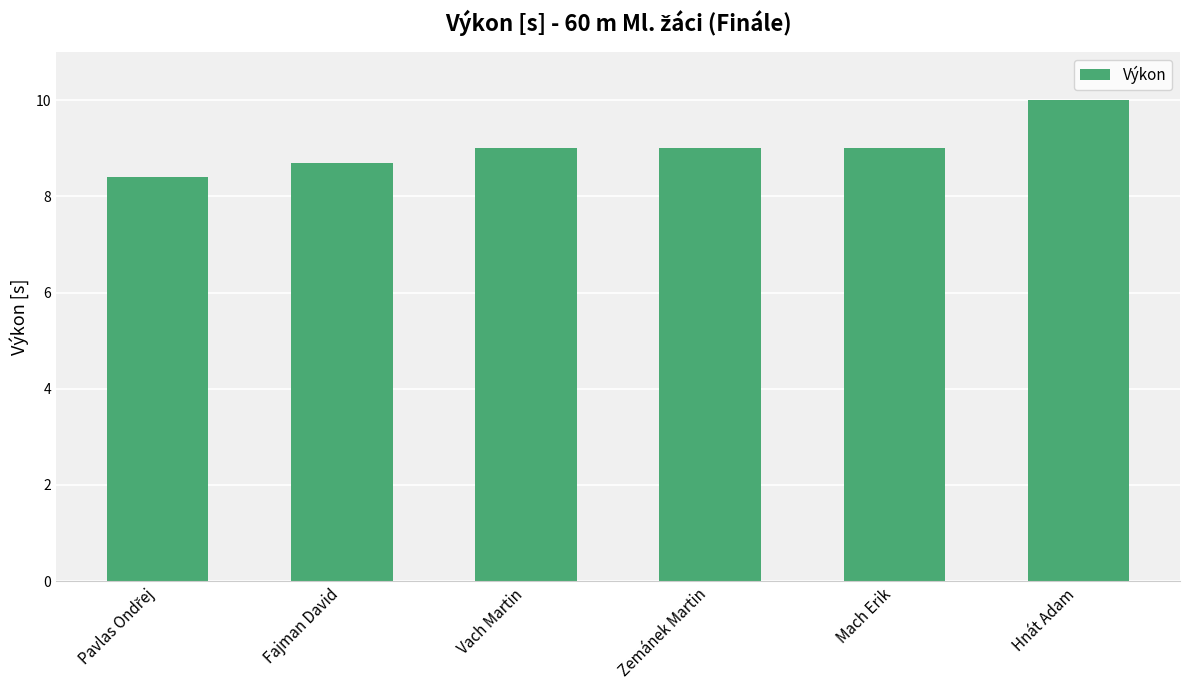

Count the number of data series in this chart.

1